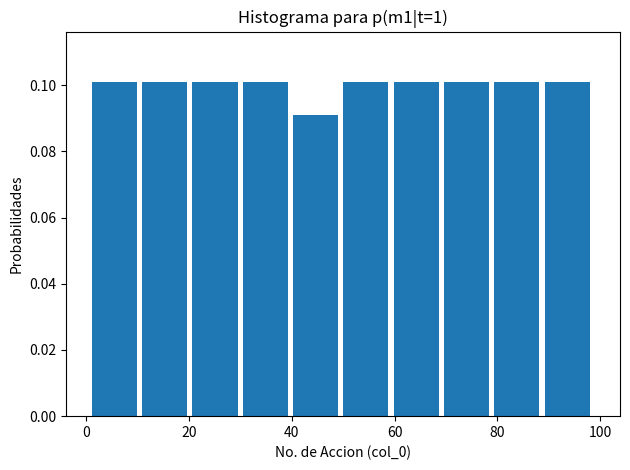

What is the height of the bar covering 1.0 to 10.8 on the x-axis? Neither the bar edges nor the heights are printed on the chart, so give them approximately, as read against the axes.

0.102